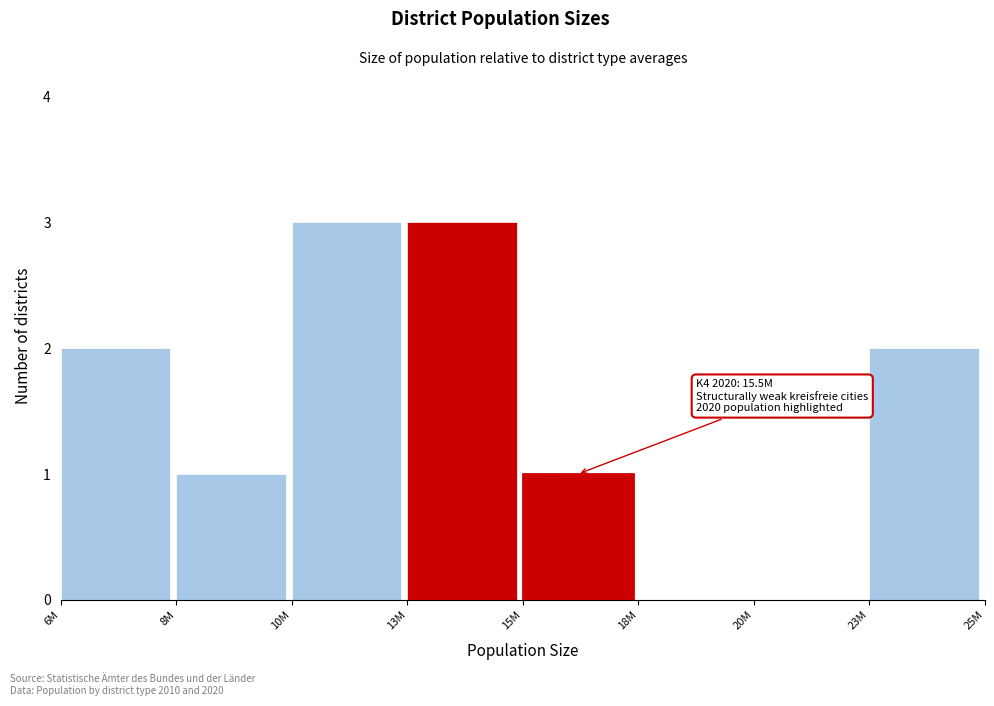

Reading left to right, what are all the values shown in this chart?

6M=2	8M=1	10M=3	13M=3	15M=1	18M=0	20M=0	23M=2